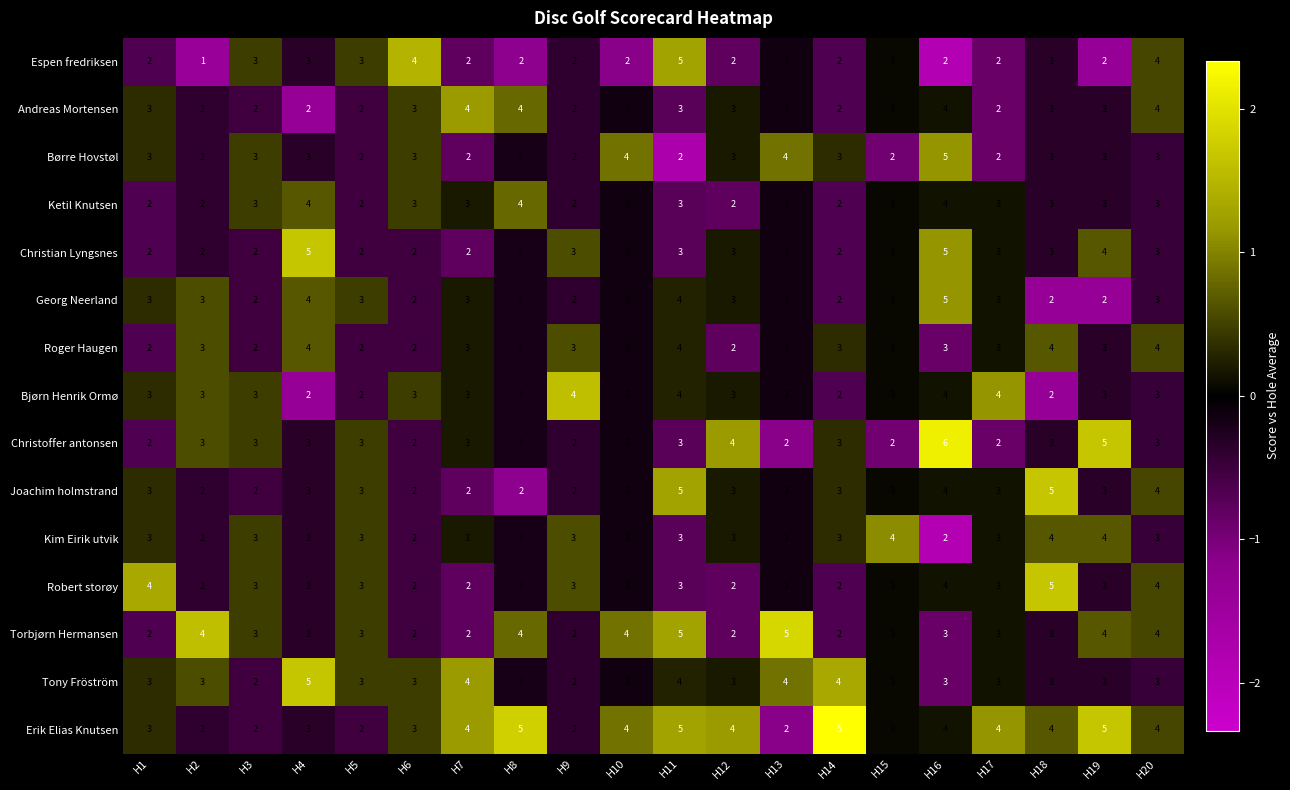

Which category has the highest value across all series?

H16